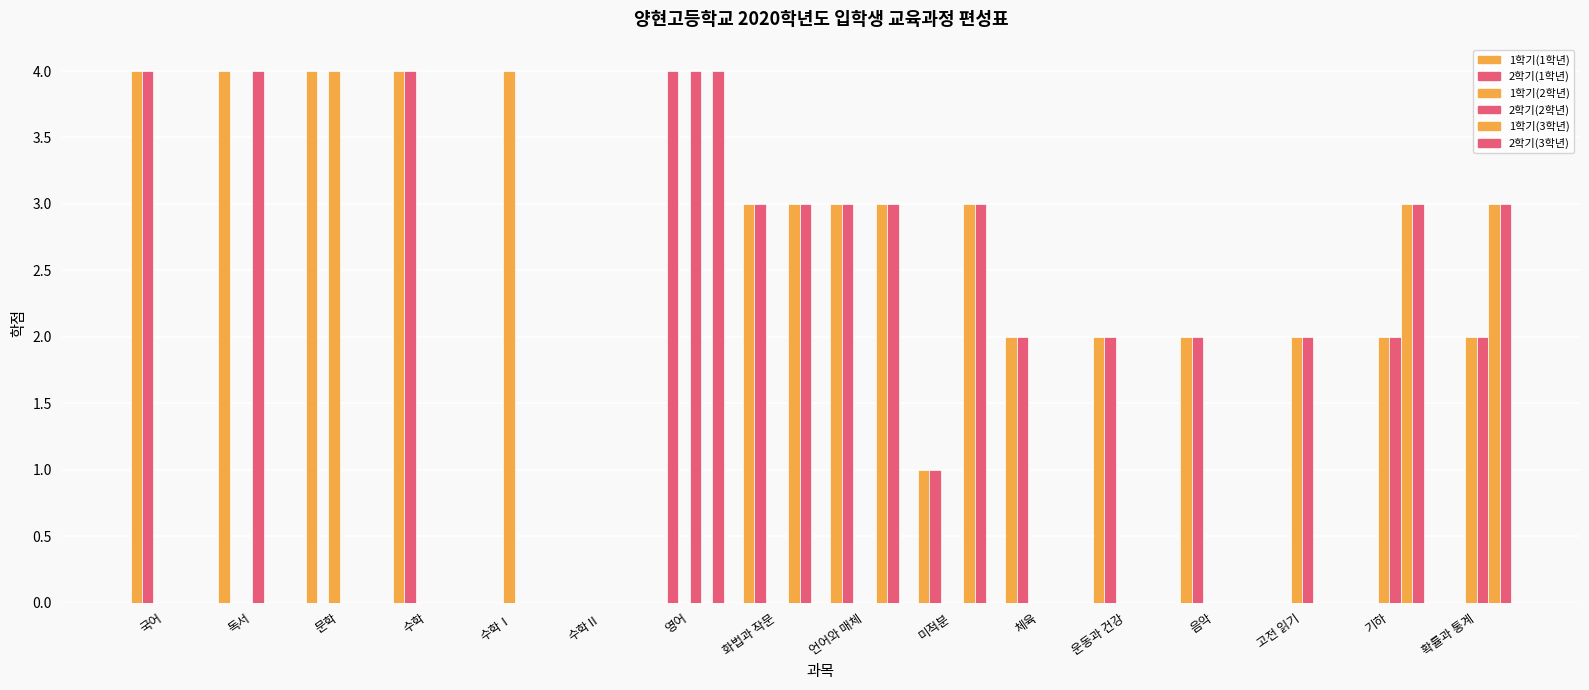

Are the bars horizontal?

No